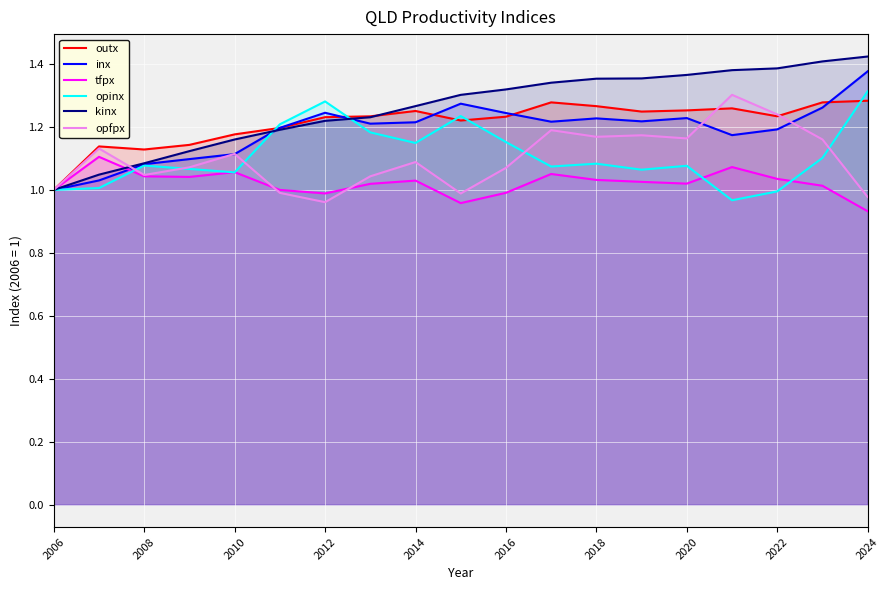

Is it true that kinx equals 2.0 at 2014?

False